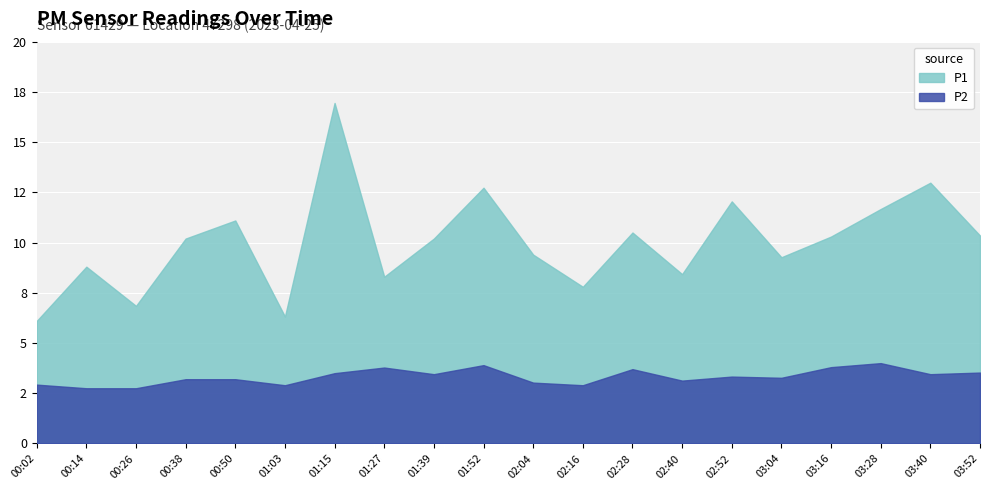

What is the maximum value shown in the chart?

16.9